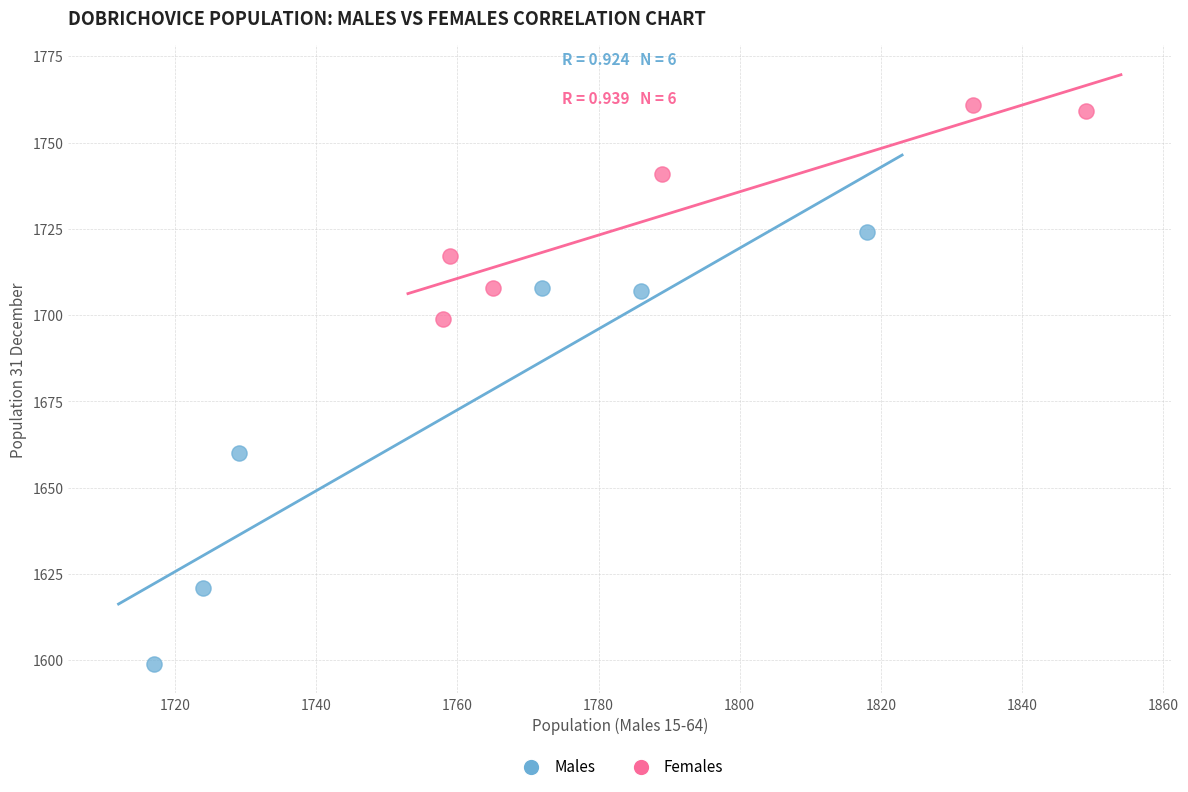

Which series has the widest spread of Y values?

Males